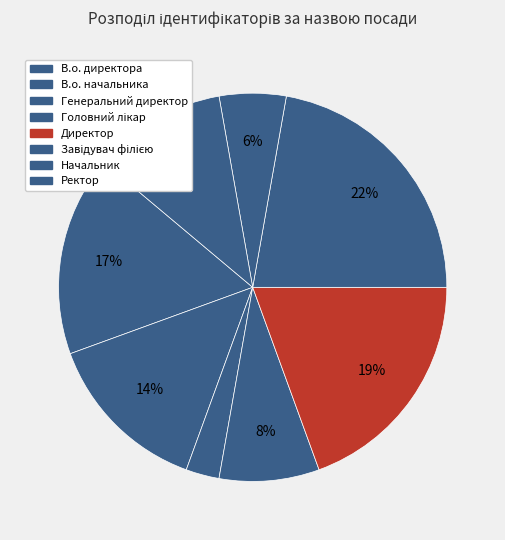

Which category has the smallest portion of the pie?

Генеральний директор